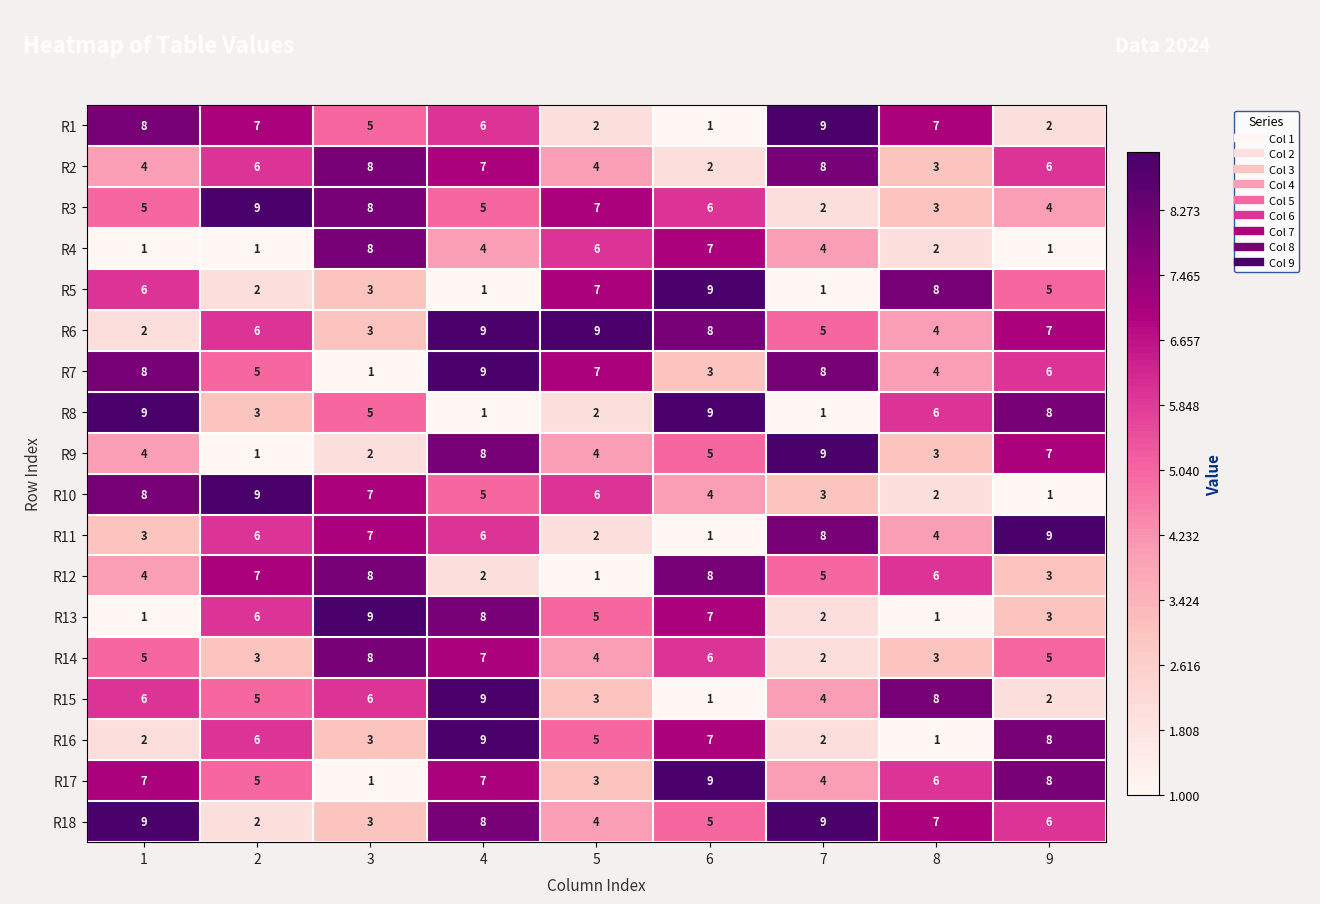

How many R15 values are between 3 and 6?

5